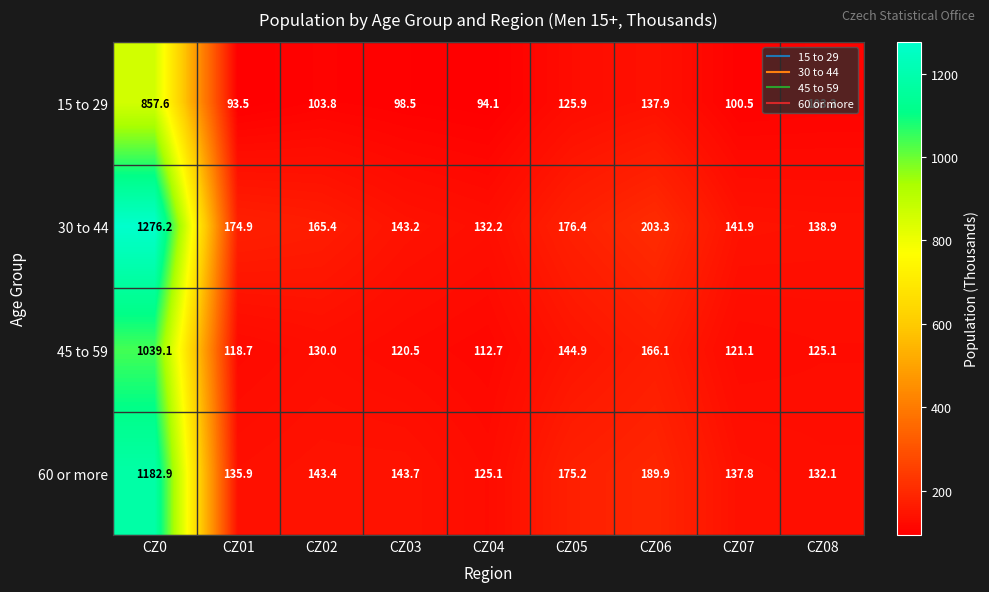

At how many categories does at least one series exceed 615?

1